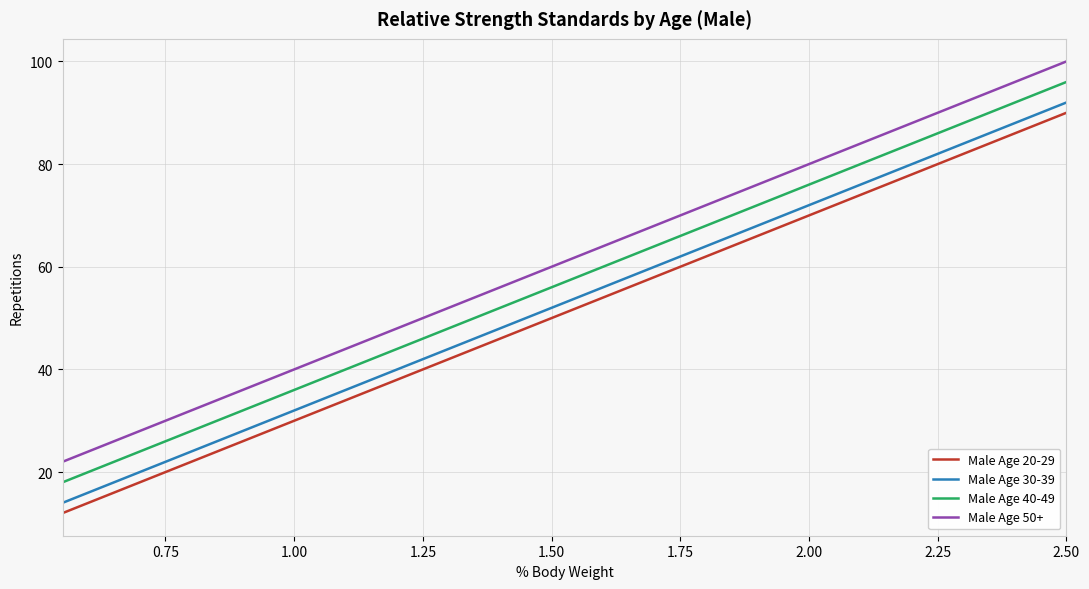

True or false: Male Age 30-39 and Male Age 50+ intersect in this chart.

False